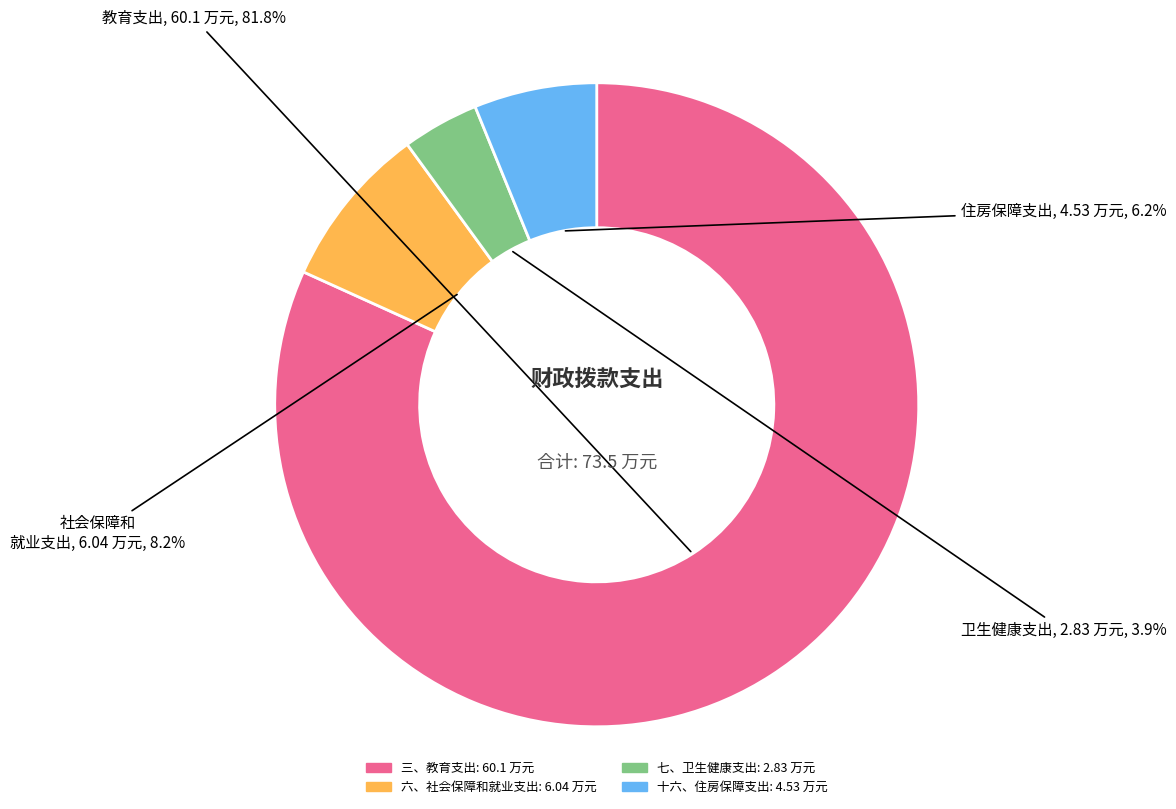

True or false: 七、卫生健康支出 accounts for 15% of the total.

False